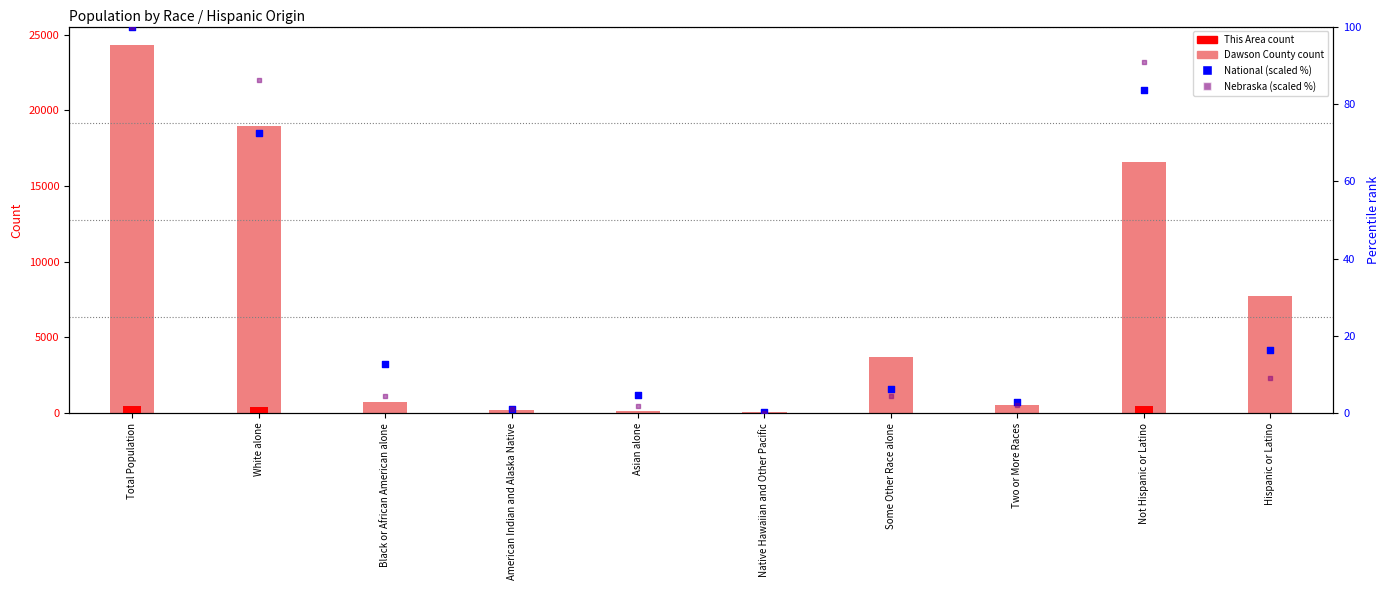

Is the value of Nebraska (scaled %) at Two or More Races greater than the value of Dawson County at American Indian and Alaska Native?

No